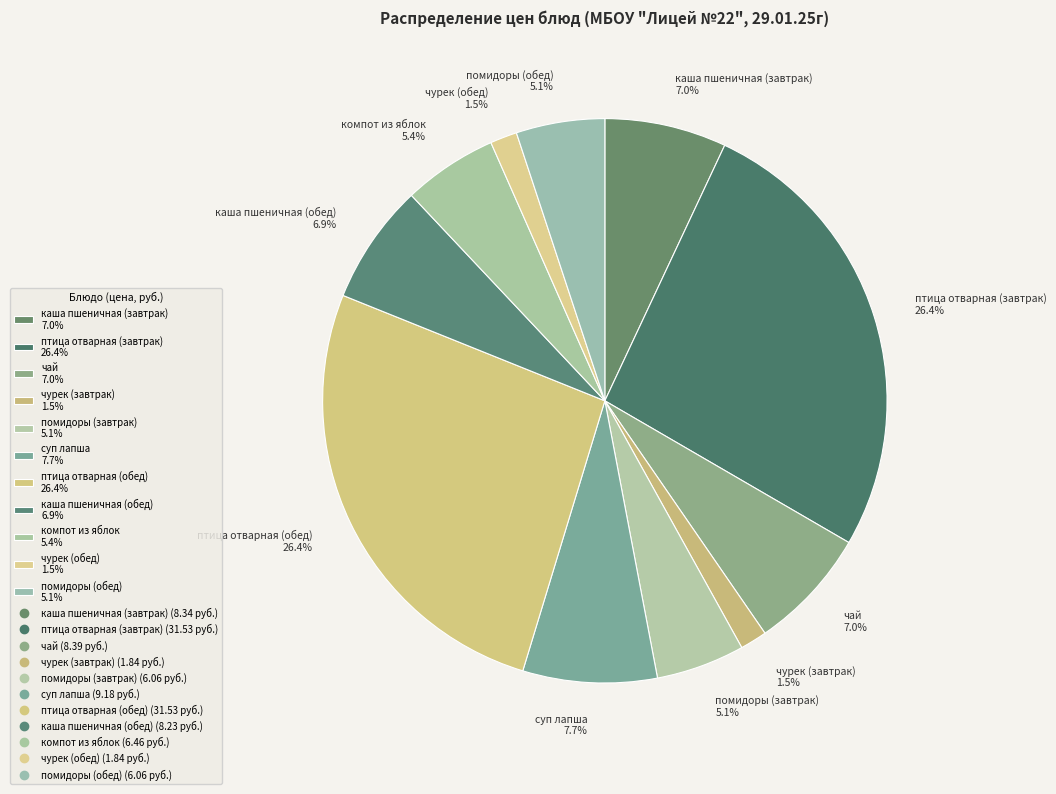

What percentage is the птица отварная (завтрак) slice, to the nearest percent?

26%